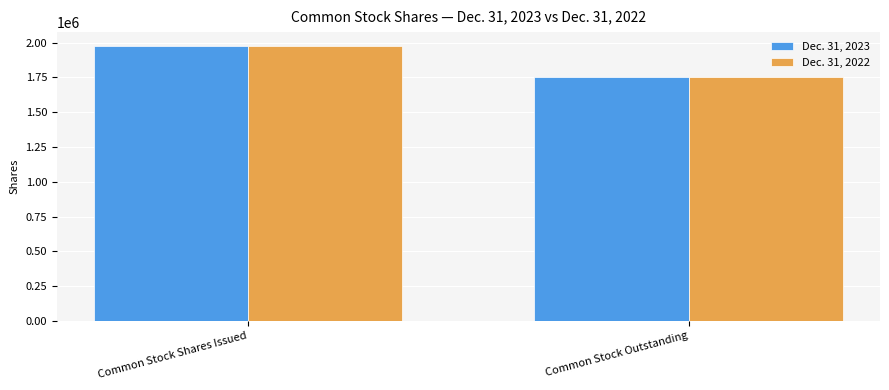

What is the label of the 2nd bar from the left?

Common Stock Outstanding